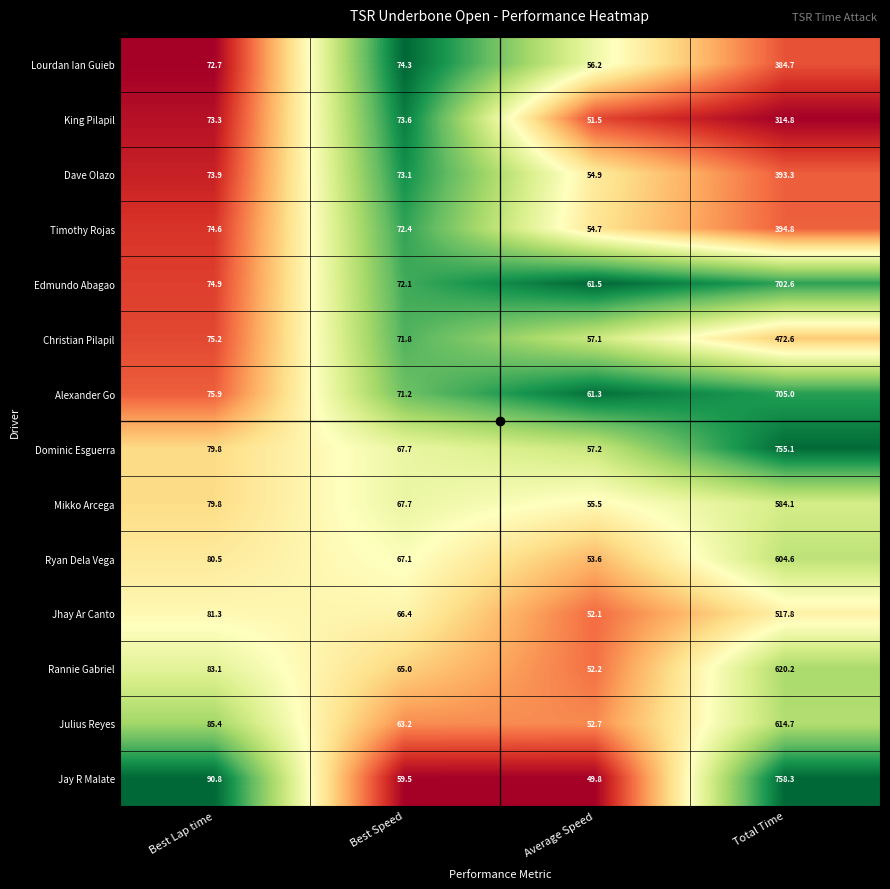

What is the total value across all series at Total Time?

7822.6